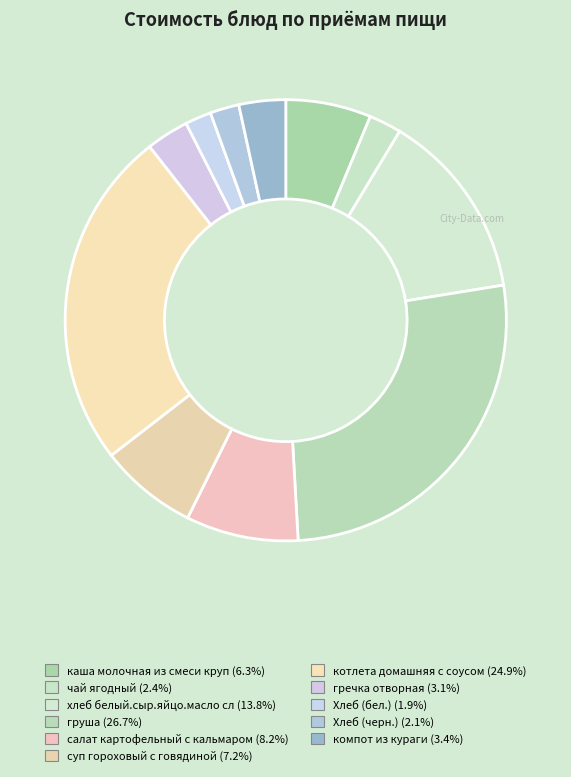

What percentage is NOT represented by салат картофельный с кальмаром?

91.8%